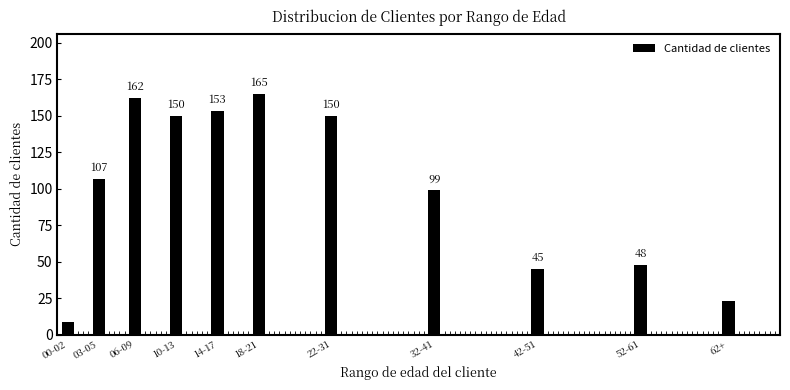

Reading left to right, list all the values displayed in this chart.

9	107	162	150	153	165	150	99	45	48	23